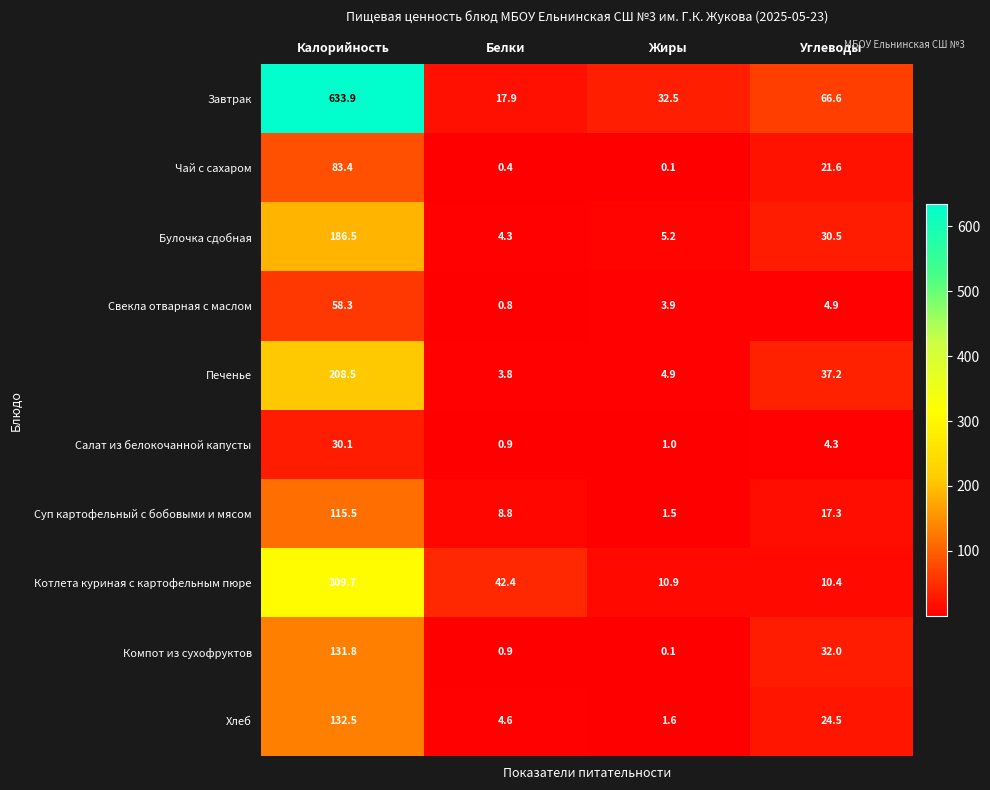

Where does the Суп картофельный с бобовыми и мясом series first go above 17?

Калорийность